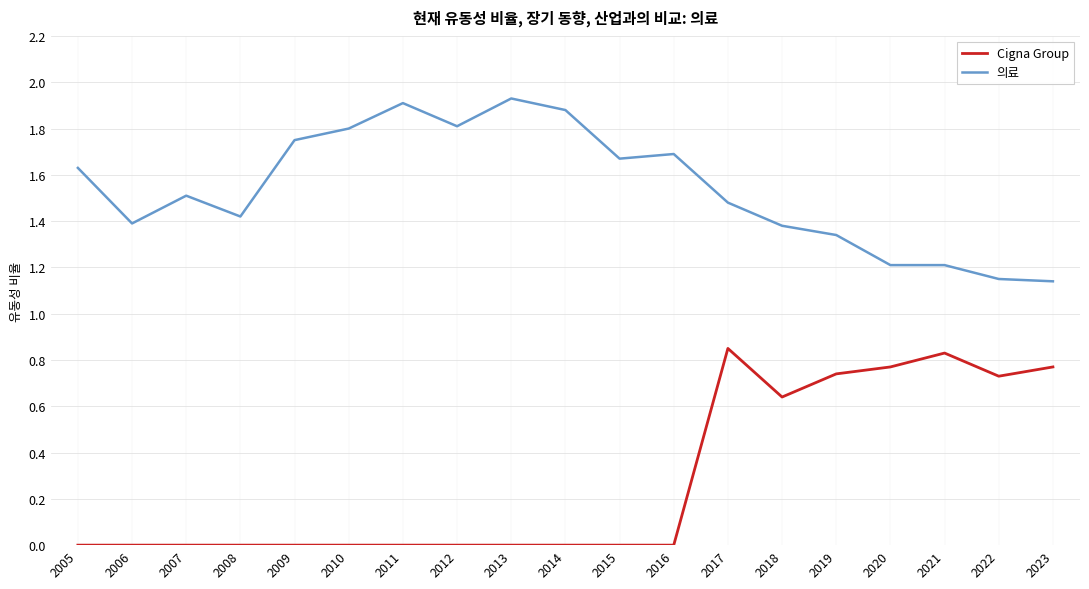

Rank the series by their average value, from highest to lowest.

의료, Cigna Group